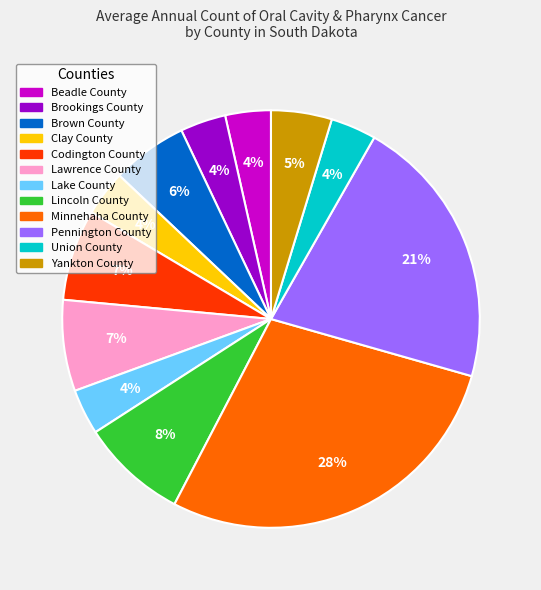

How many slices are in this pie chart?

12